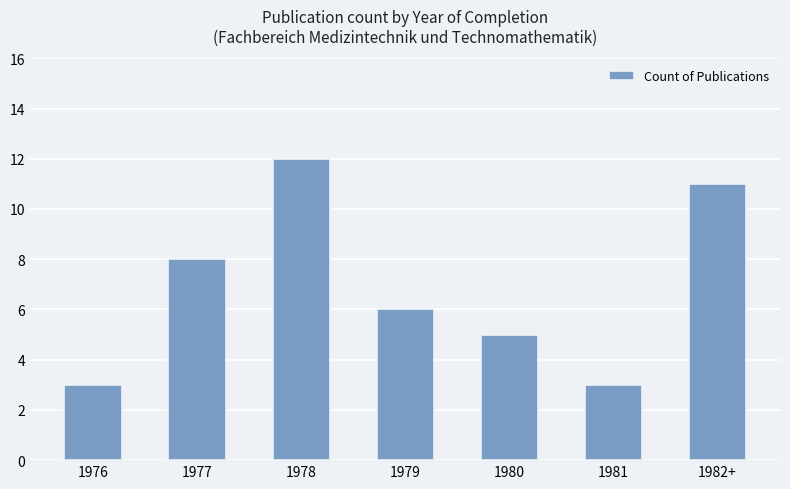

What is the average value?

7